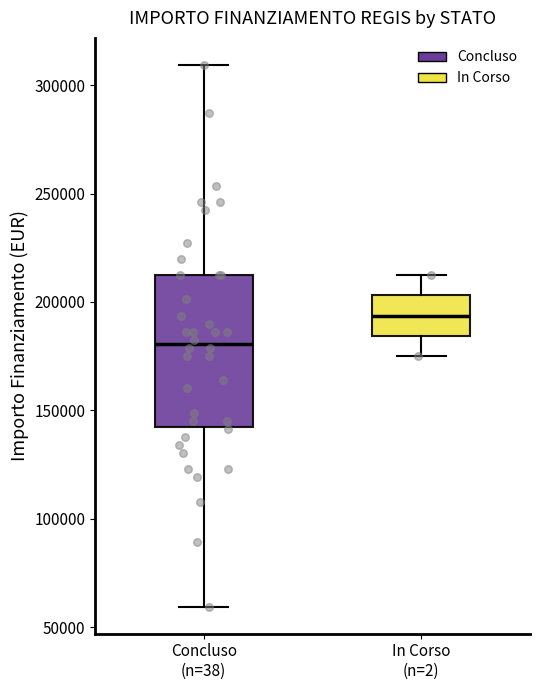

Reading left to right, transcribe this box plot: for each box, give where its median line is, the range the box spans, and where its two whiskers end, as read against the y-axis. The values are not printed on the chart, so give them approximately, as read against the axis.

Concluso (n=38): median 180000, box 145000 to 210000, whiskers 60000 to 310000
In Corso (n=2): median 195000, box 185000 to 205000, whiskers 175000 to 210000